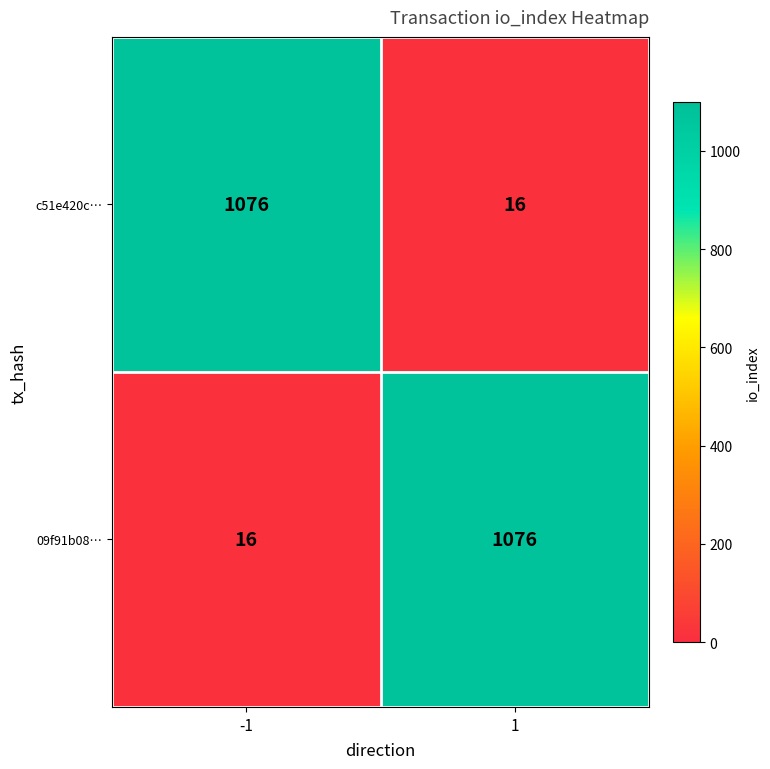

Reading left to right, list all the values displayed in this chart.

c51e420c…: -1=1076	1=16
09f91b08…: -1=16	1=1076